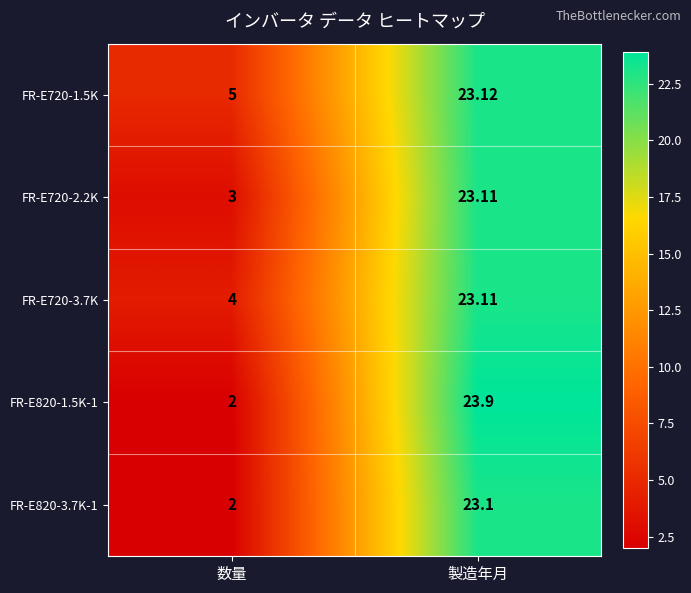

List the labels in order of FR-E820-1.5K-1 value, smallest first.

数量, 製造年月